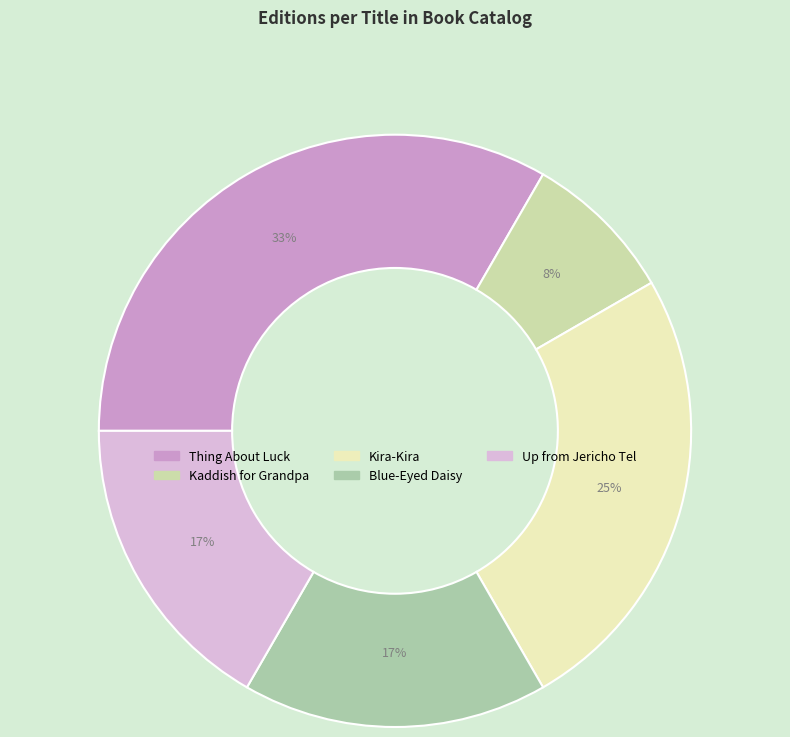

To the nearest percent, what percentage of the pie is Kira-Kira?

25%